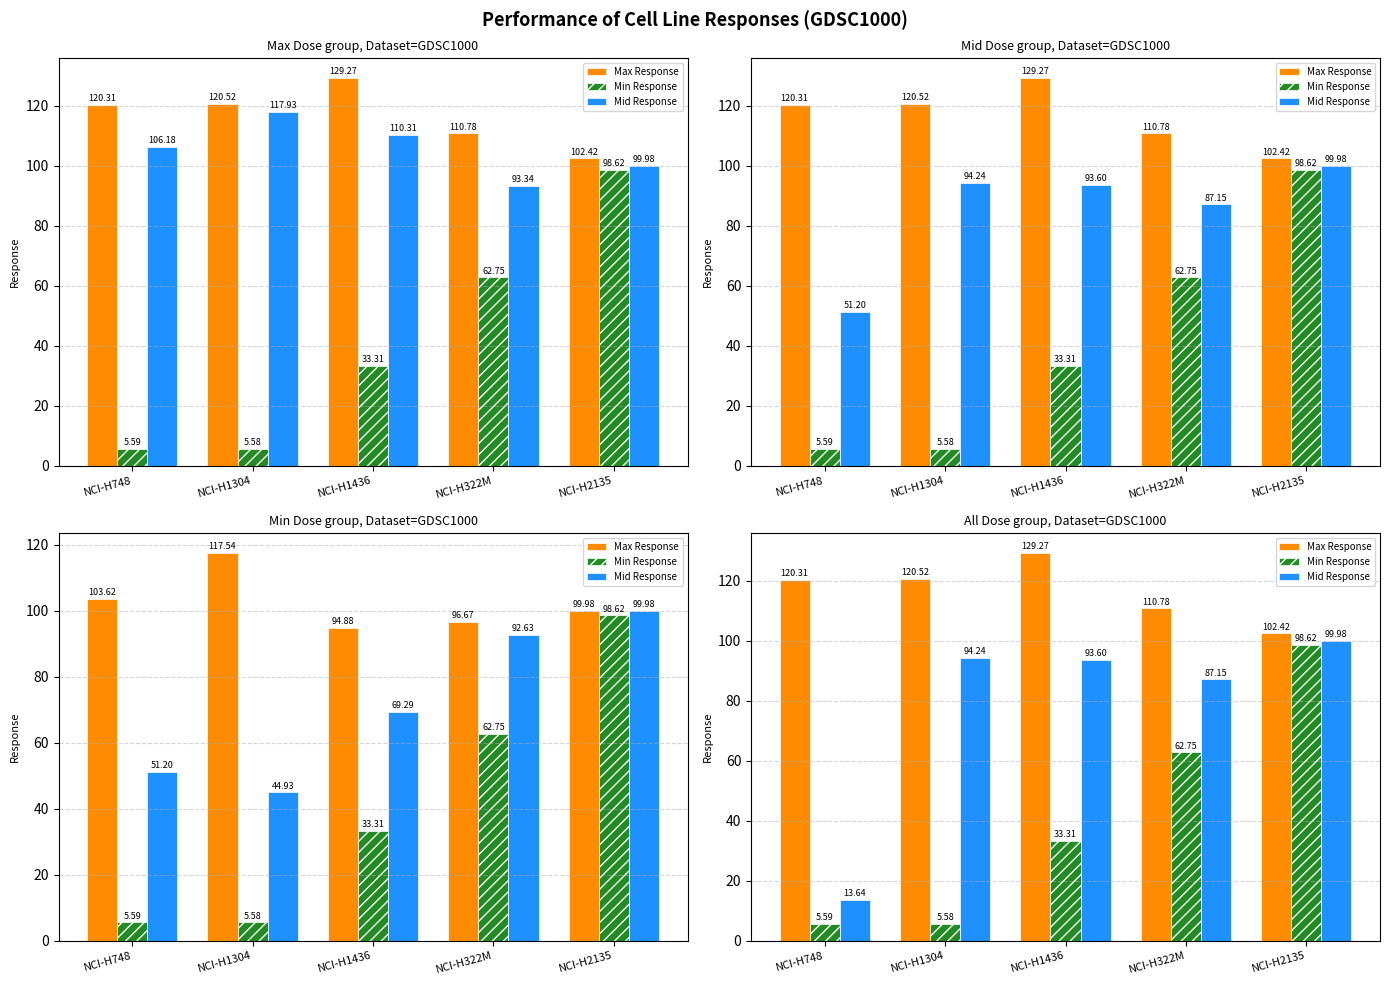

Which label corresponds to the largest value in the chart?

NCI-H1436